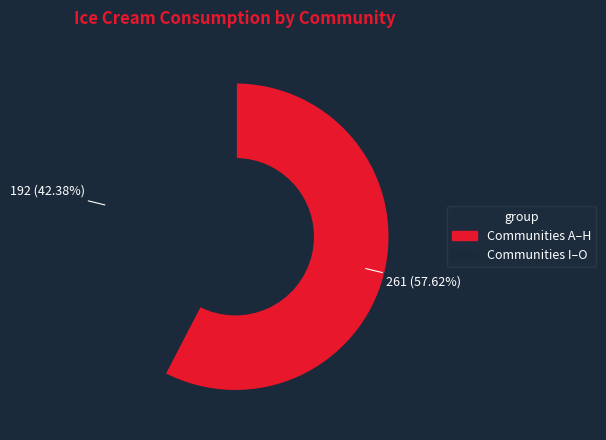

To the nearest percent, what is the average slice percentage?

50%